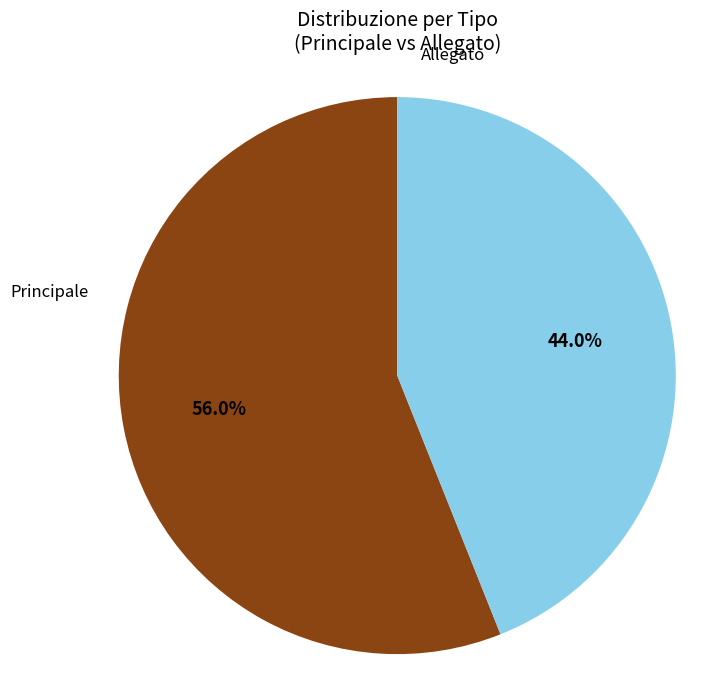

Is there a majority slice in this chart?

Yes